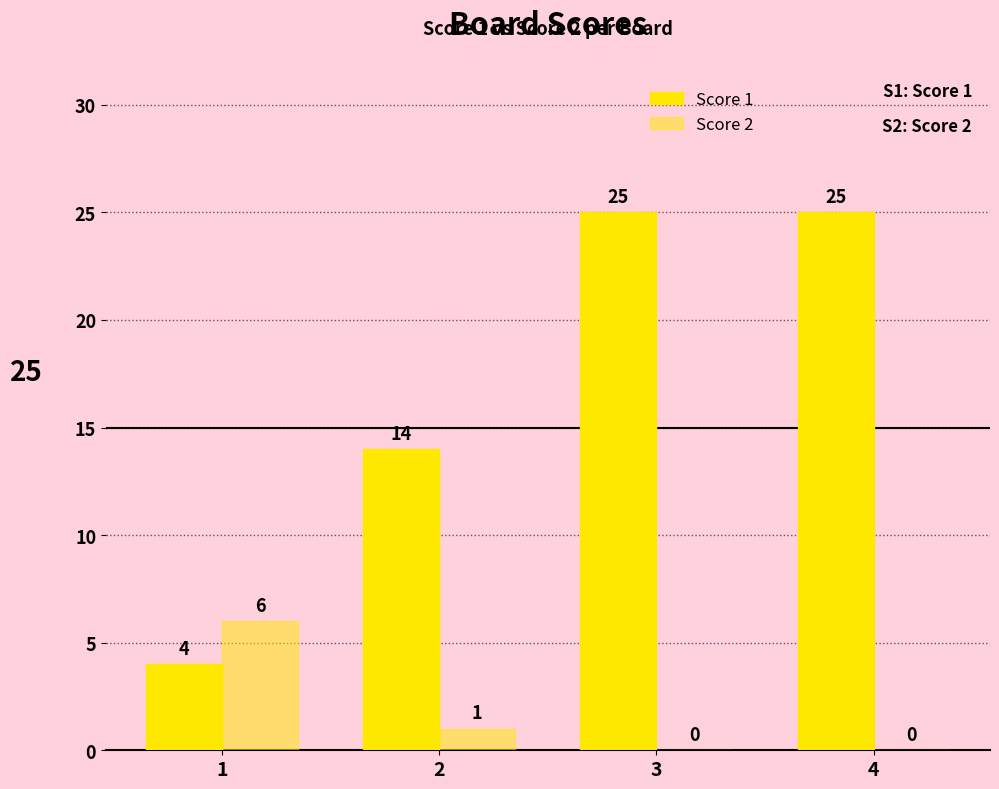

How many positive values does the Score 2 series have?

2